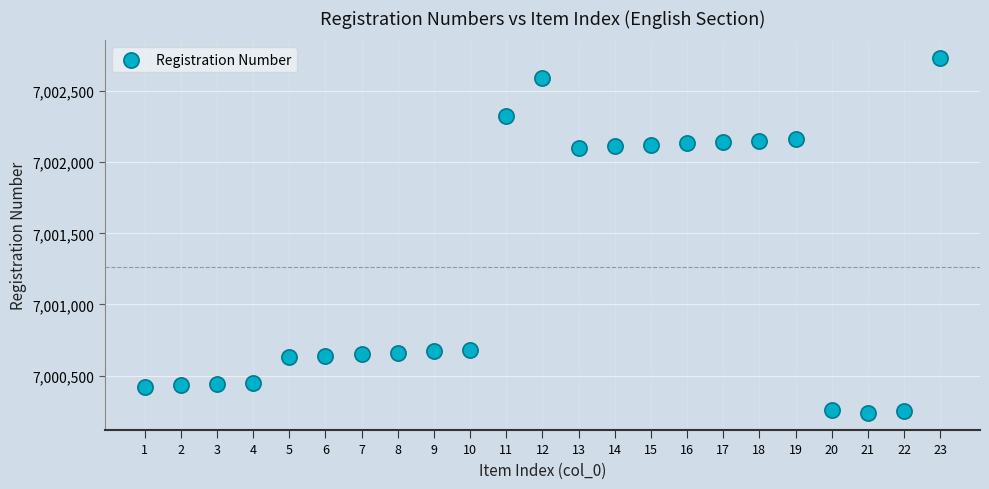

What is the range of Y values (max minus min)?

2490